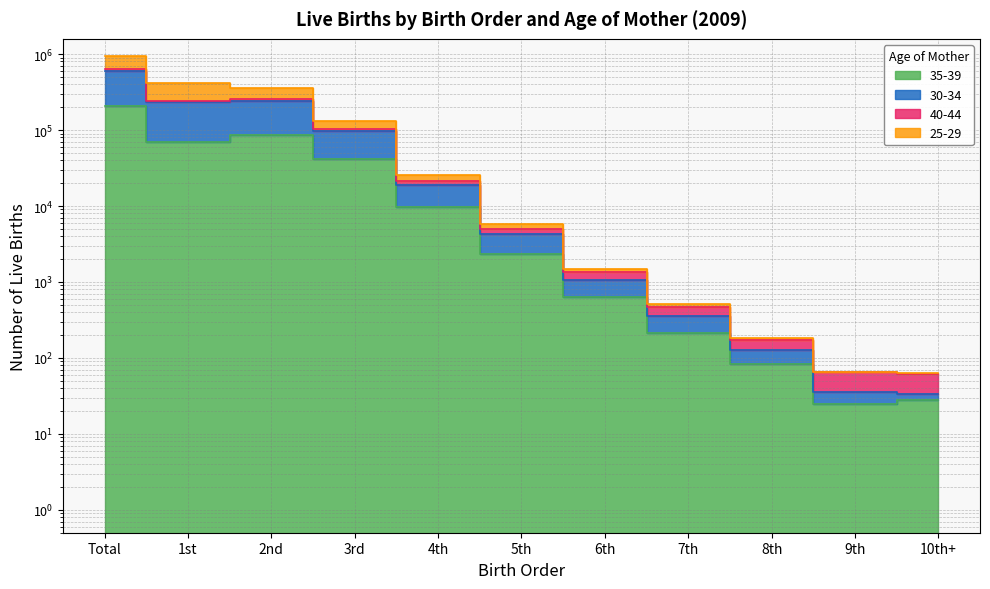

What is the difference between the 25-29 values at 6th and 3rd?

128409